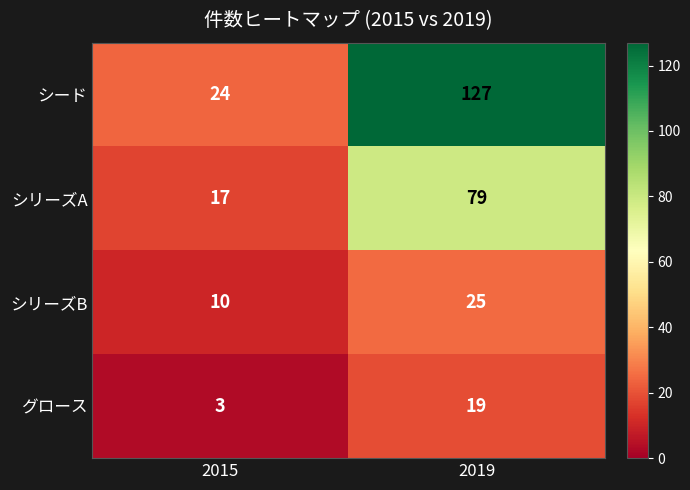

What is the sum of the グロース values at 2019 and 2015?

22